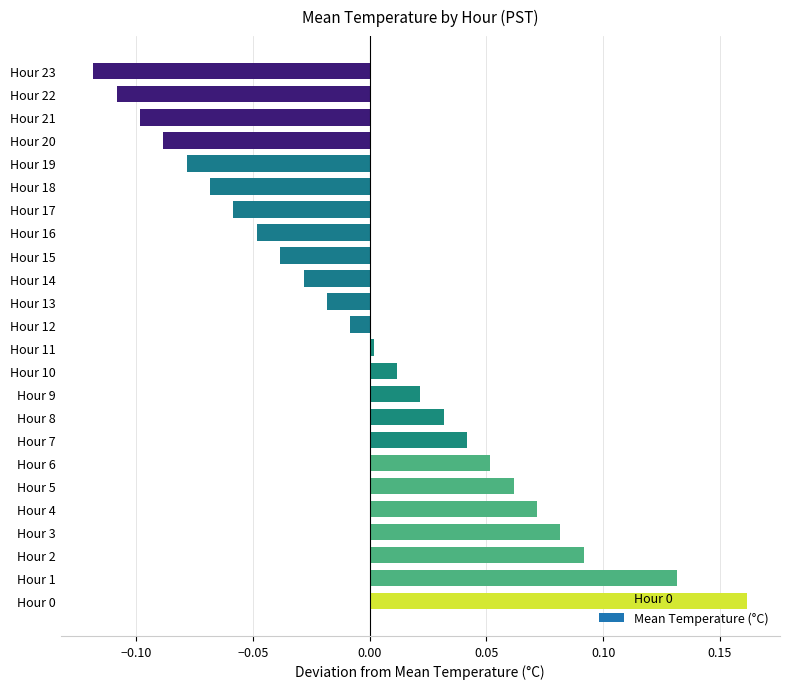

Which label corresponds to the smallest value in the chart?

Hour 23